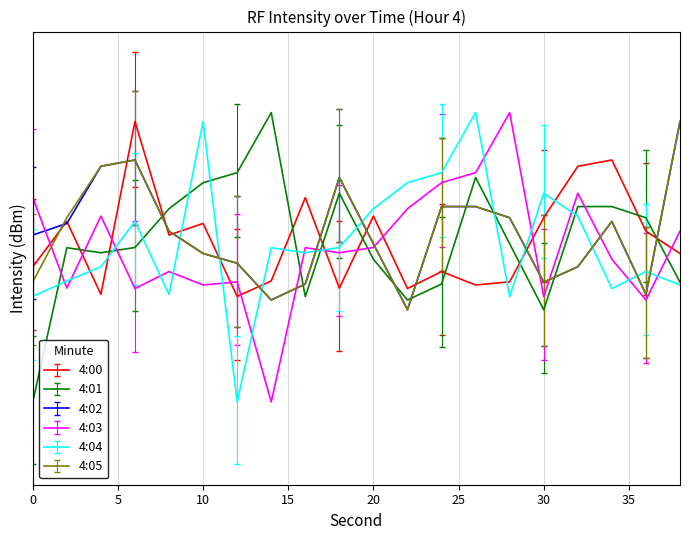

What is the value of the 4:03 point at the 15th from the left?

-116.9